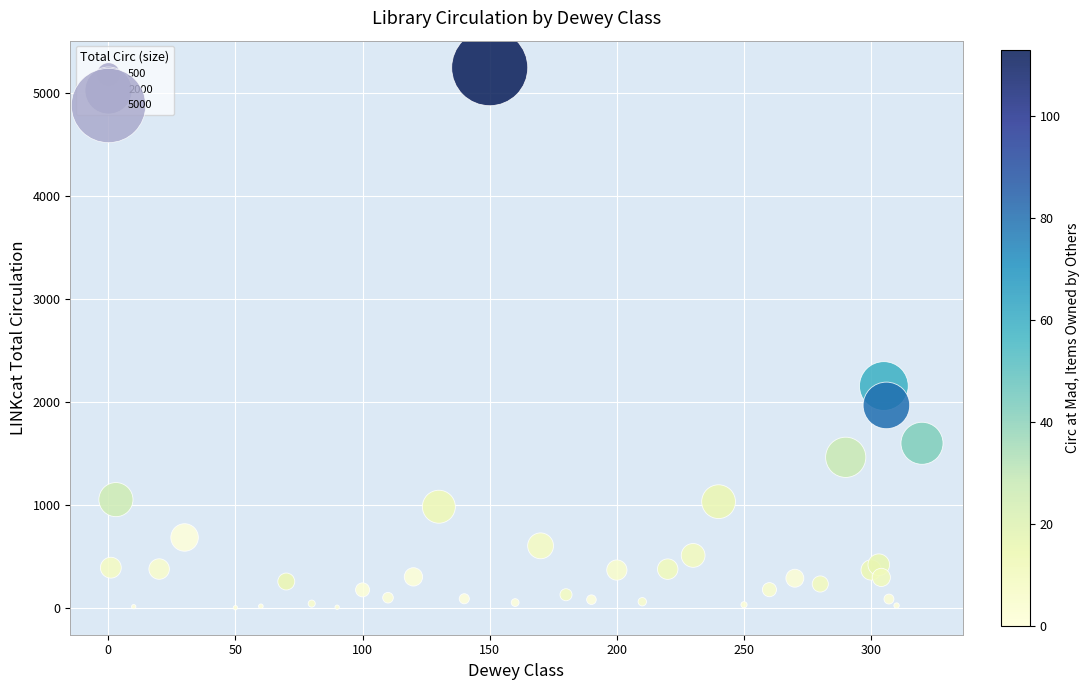

What Y value in the scatter plot is closest to 2623?

2155